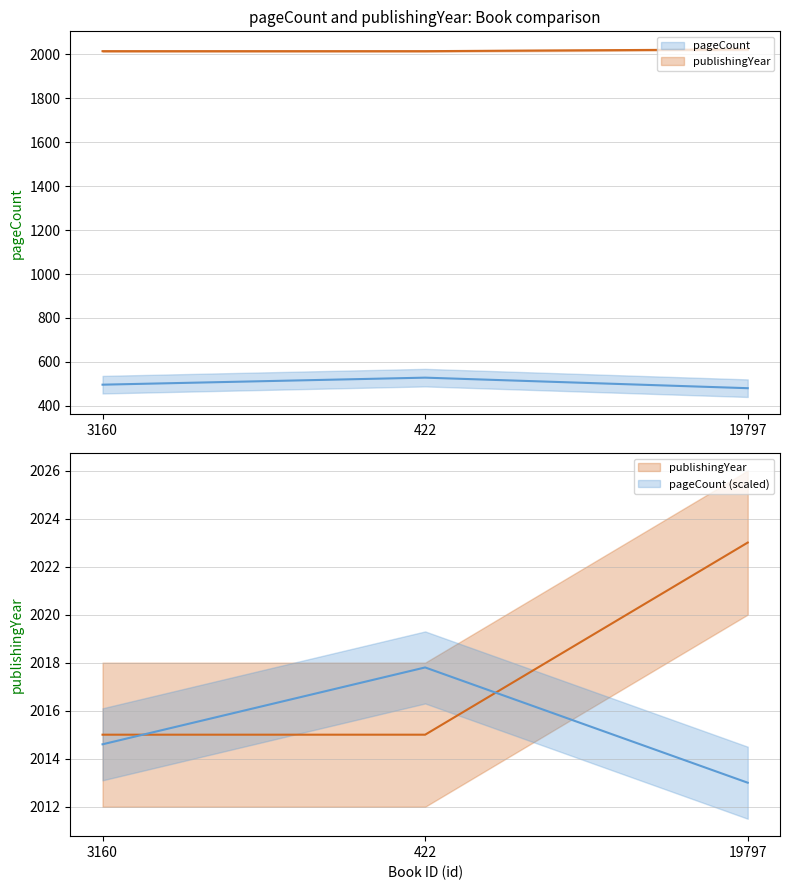

What is the total value across all series at 19797?

2503